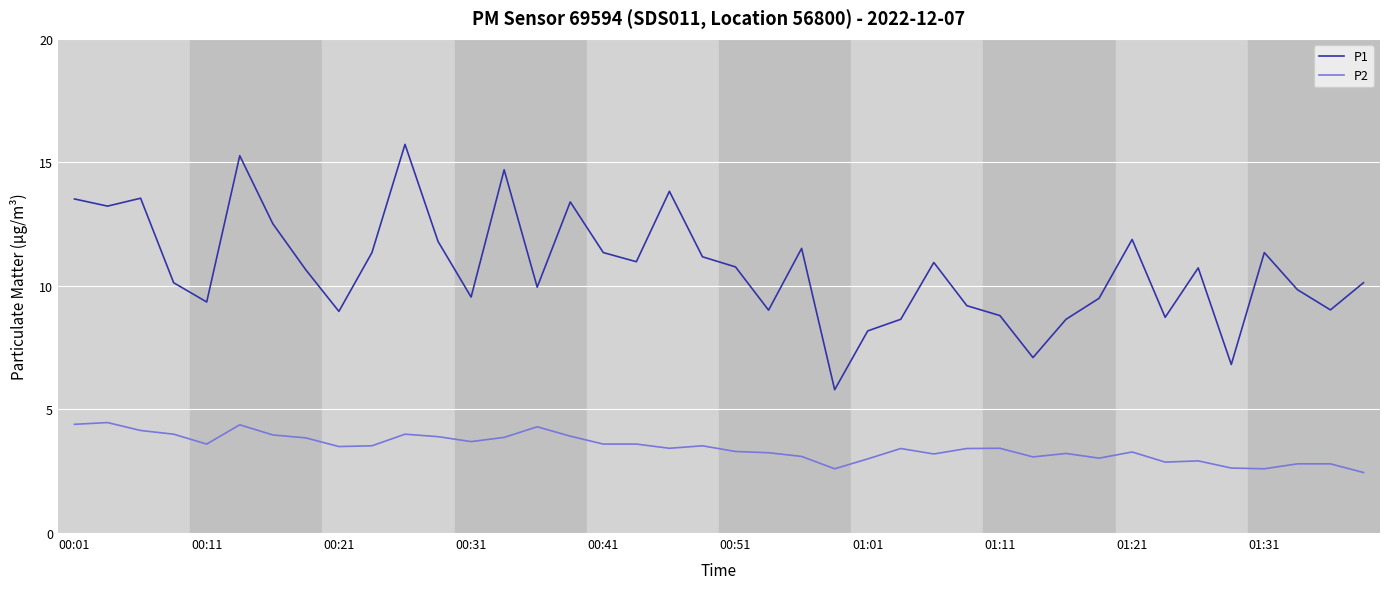

At how many categories does at least one series exceed 5?

40